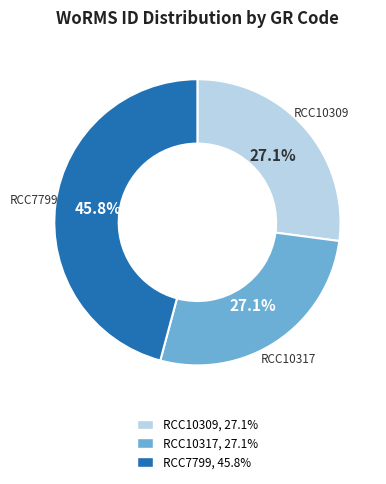

How many segments does this pie chart have?

3